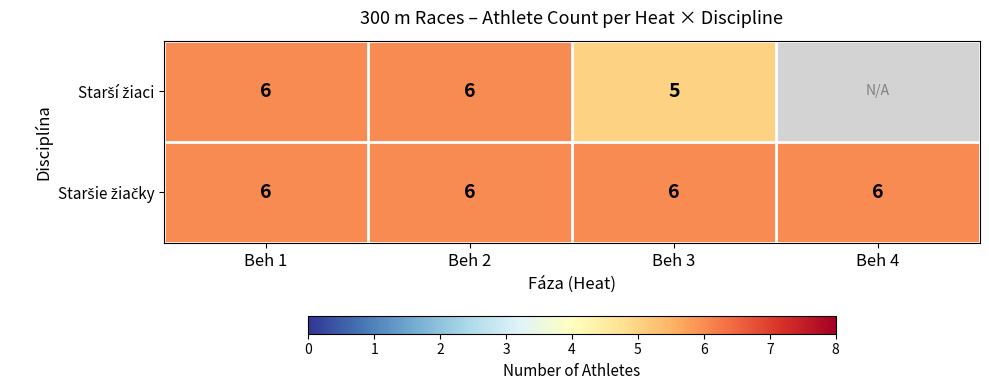

The value of Staršie žiačky at Beh 3 is 6. True or false?

True